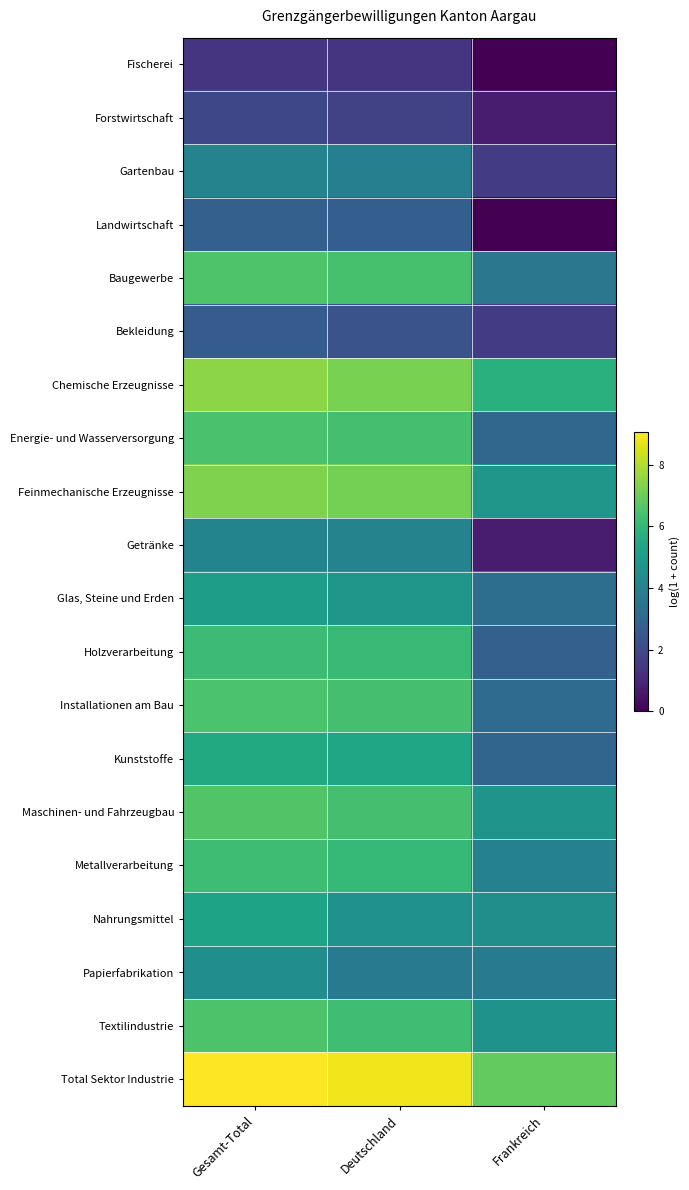

At how many categories does at least one series exceed 8?

2